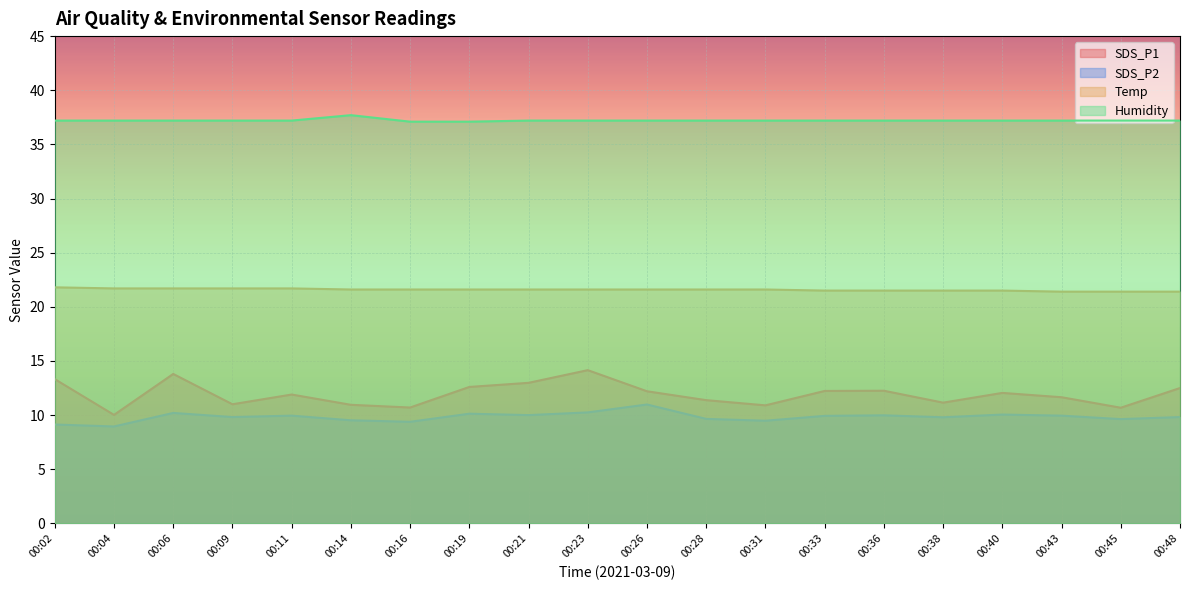

Rank the series at 00:11 from highest to lowest value.

Humidity, Temp, SDS_P1, SDS_P2